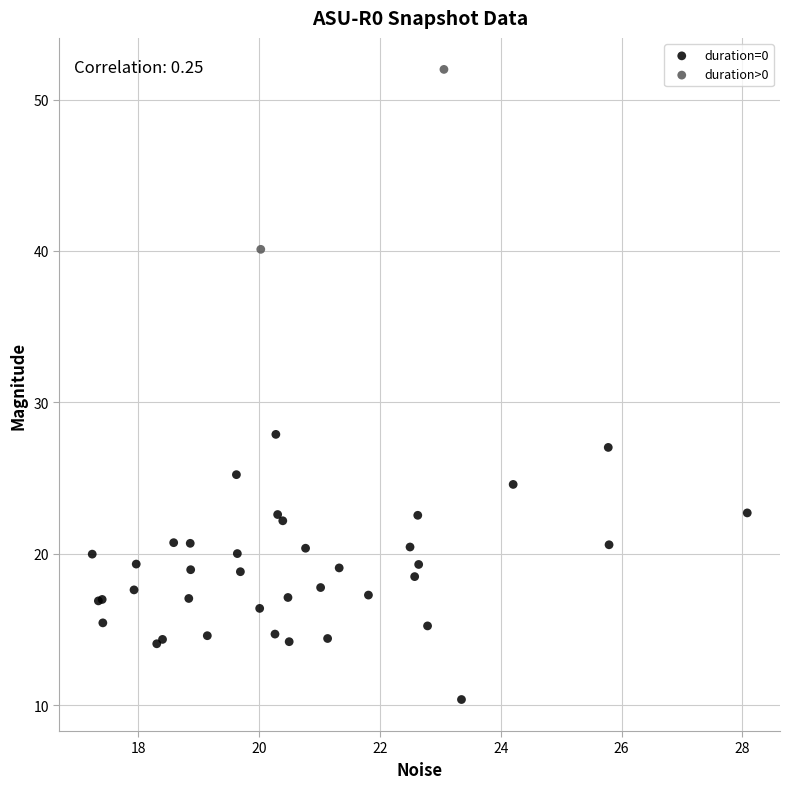

What are all the series names shown in the legend?

duration=0, duration>0